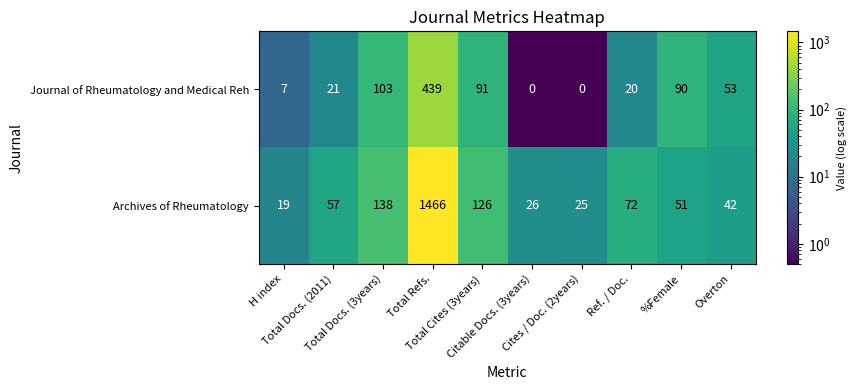

How many values in the Journal of Rheumatology and Medical Reh series are below 53?

5